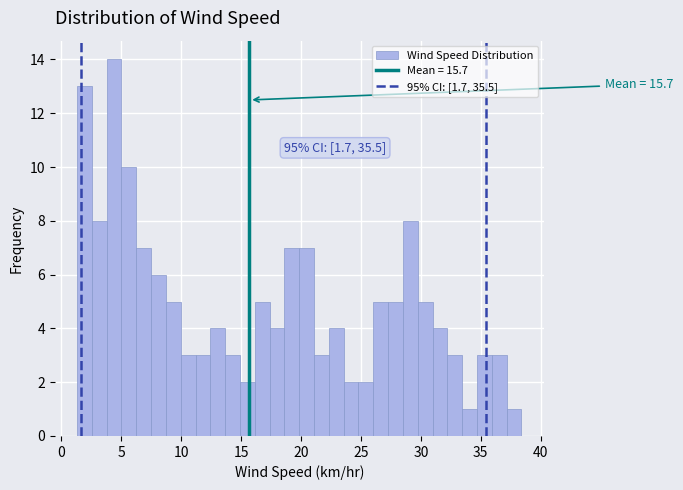

Around what value on the x-axis is the tallest bar? Give the approximate position of its centre, as read against the axis.

4.5